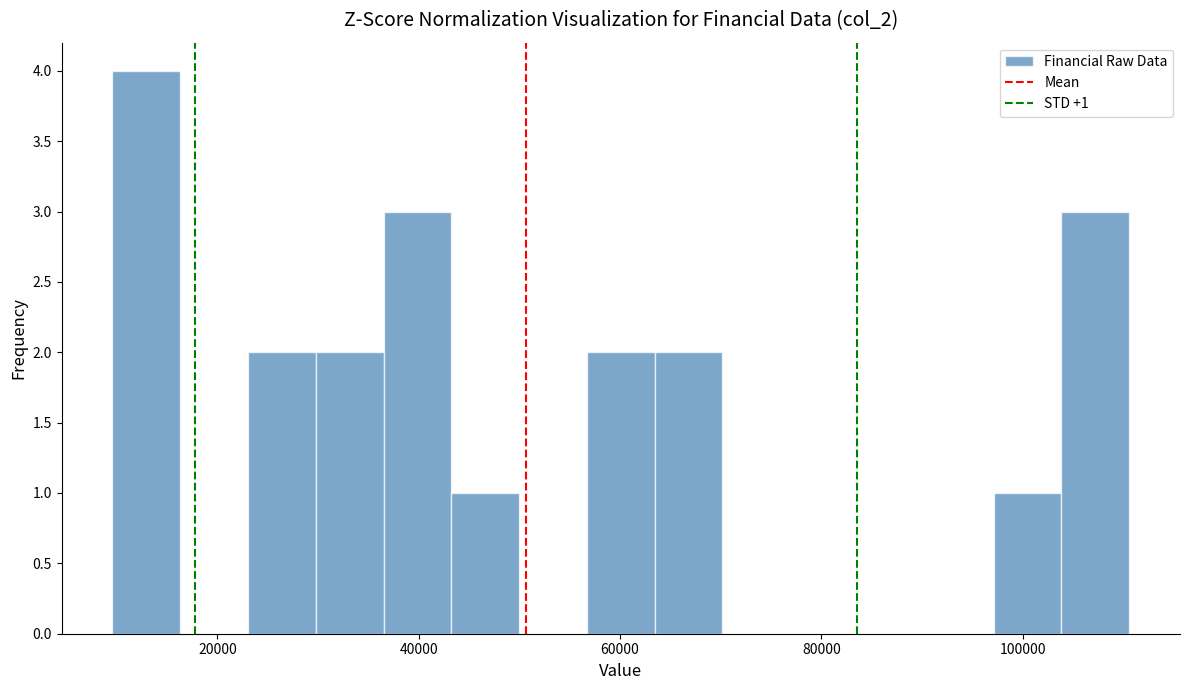

Read against the x-axis, roughly where is the centre of the tallest bar?

12000